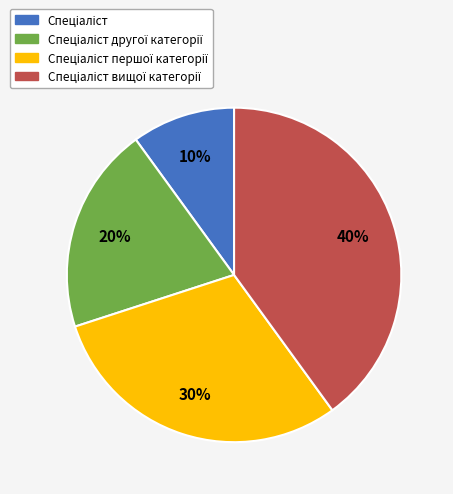

To the nearest percent, what is the average slice percentage?

25%